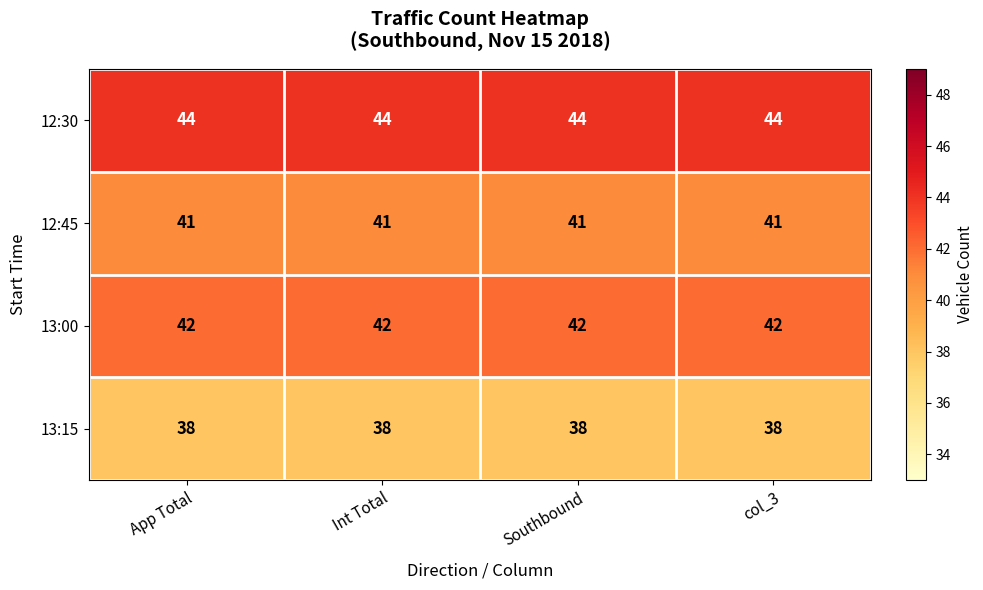

What is the maximum value shown in the chart?

44